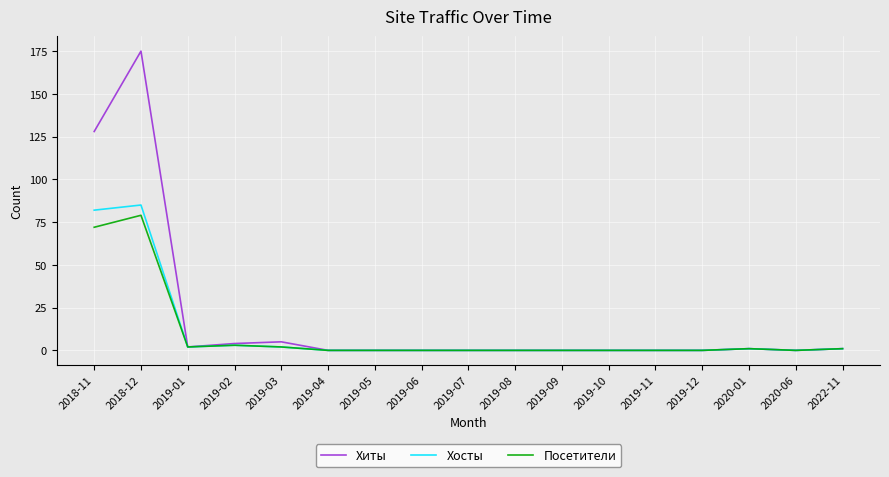

What position from the left is 2019-07?

9